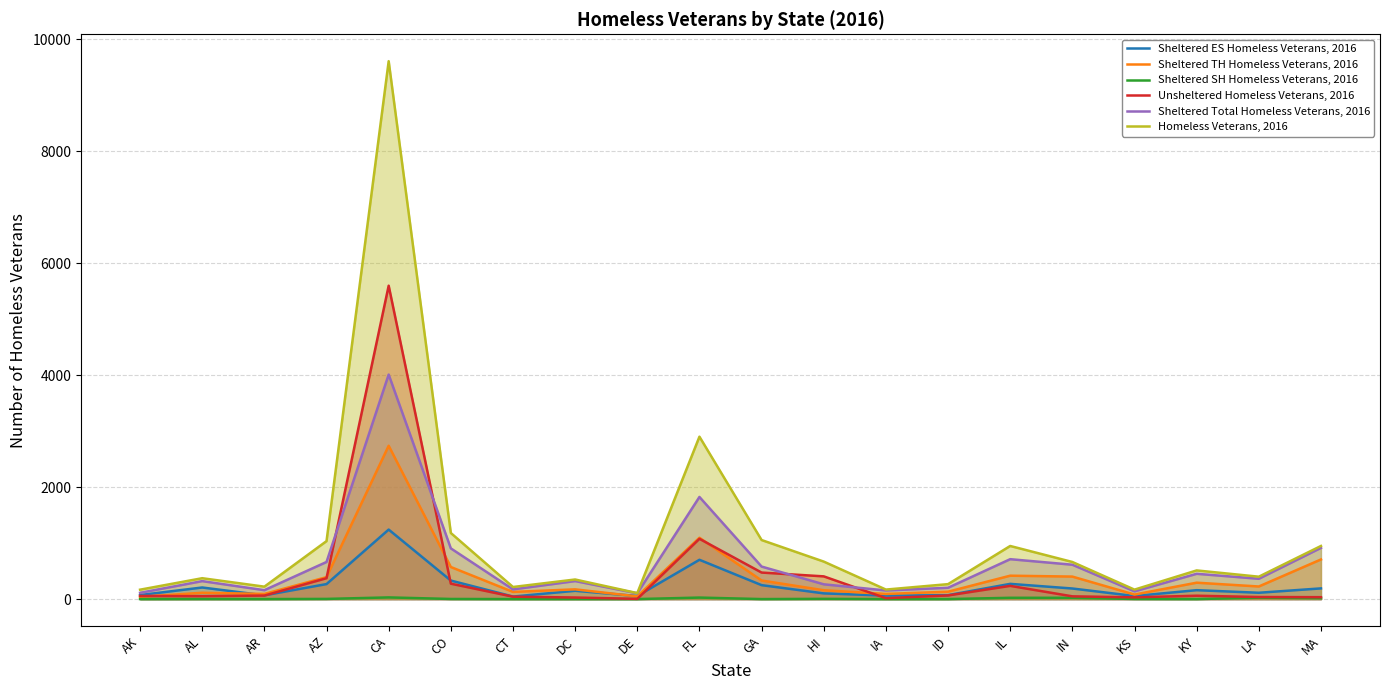

True or false: Unsheltered Homeless Veterans, 2016 and Sheltered Total Homeless Veterans, 2016 cross at least once.

True